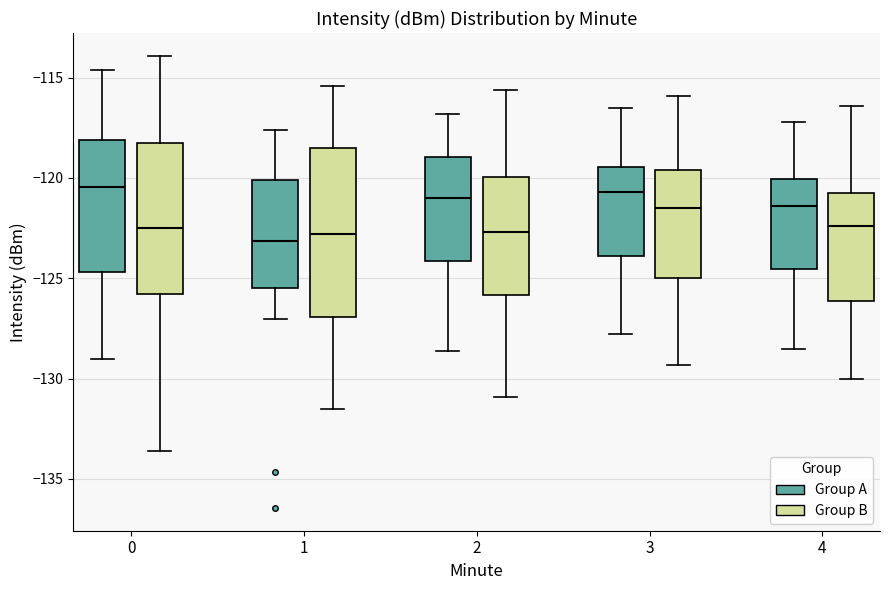

Reading left to right, transcribe this box plot: for each box, give where its median line is, the range the box spans, and where its two whiskers end, as read against the y-axis. The values are not printed on the chart, so give them approximately, as read against the axis.

0 (Group A): median -120.5, box -124.5 to -118.0, whiskers -129.0 to -114.5
0 (Group B): median -122.5, box -126.0 to -118.5, whiskers -133.5 to -114.0
1 (Group A): median -123.0, box -125.5 to -120.0, whiskers -127.0 to -117.5
1 (Group B): median -123.0, box -127.0 to -118.5, whiskers -131.5 to -115.5
2 (Group A): median -121.0, box -124.0 to -119.0, whiskers -128.5 to -117.0
2 (Group B): median -122.5, box -126.0 to -120.0, whiskers -131.0 to -115.5
3 (Group A): median -120.5, box -124.0 to -119.5, whiskers -128.0 to -116.5
3 (Group B): median -121.5, box -125.0 to -119.5, whiskers -129.5 to -116.0
4 (Group A): median -121.5, box -124.5 to -120.0, whiskers -128.5 to -117.0
4 (Group B): median -122.5, box -126.0 to -120.5, whiskers -130.0 to -116.5